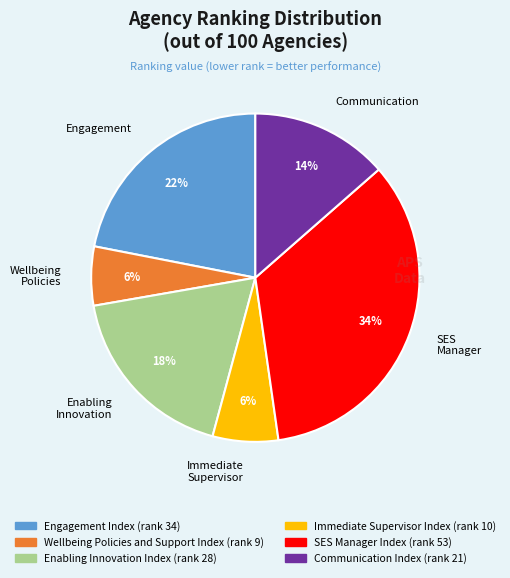

Which category has the biggest portion of the pie?

SES Manager